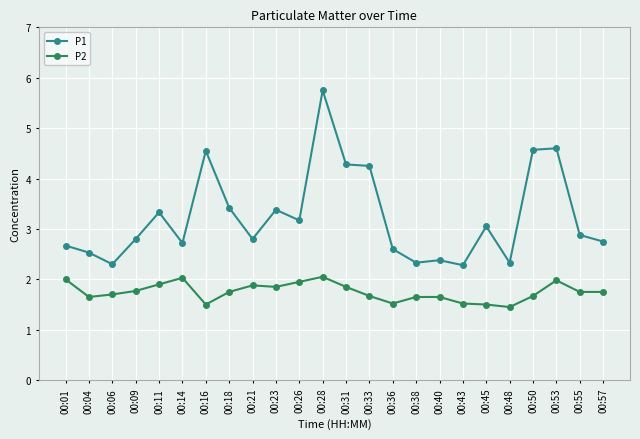

What is the value of the P2 point at the 1st from the left?

2.0